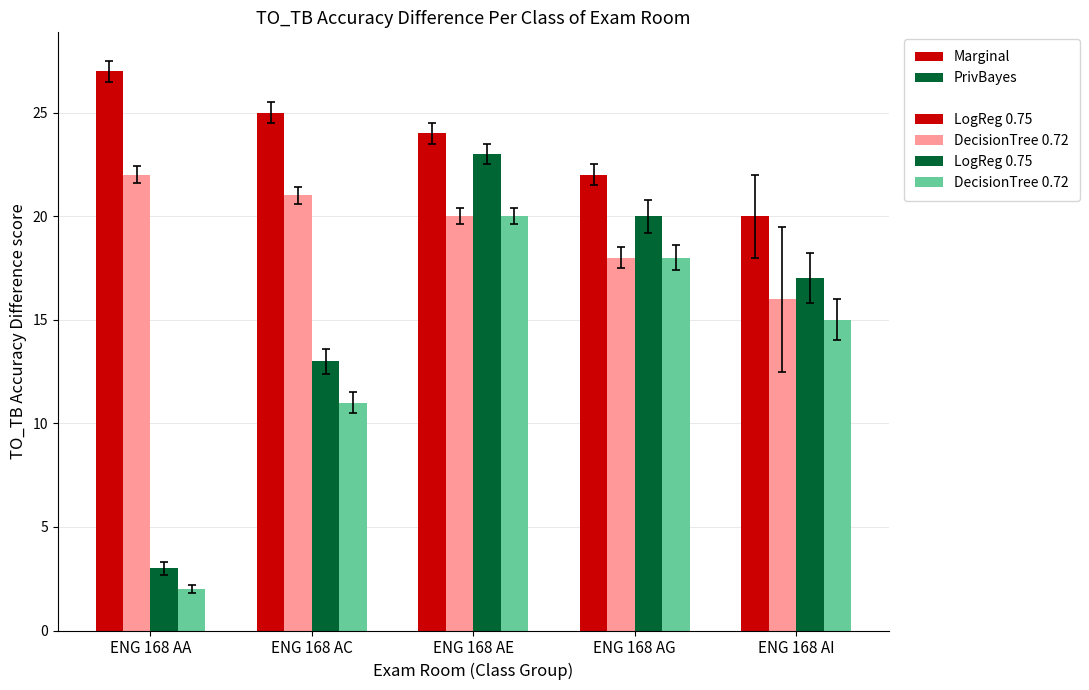

What is the difference between the highest and lowest values at ENG 168 AE?

4